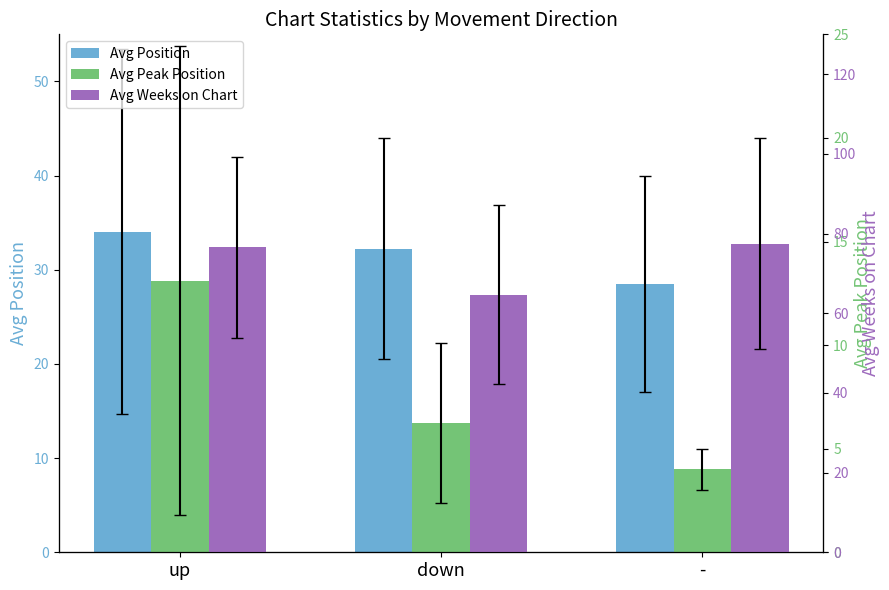

What is the sum of the Avg Peak Position values at down and -?

10.2